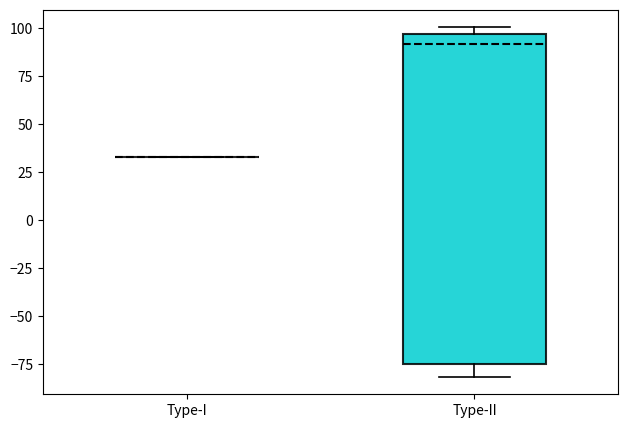

Reading left to right, read every box against the y-axis: the position of its median line, the range the box covers, and the ends of its whiskers. The values are not printed on the chart, so give them approximately, as read against the axis.

Type-I: box collapsed to a line at 35, whiskers 35 to 35
Type-II: median 90, box -75 to 95, whiskers -80 to 100